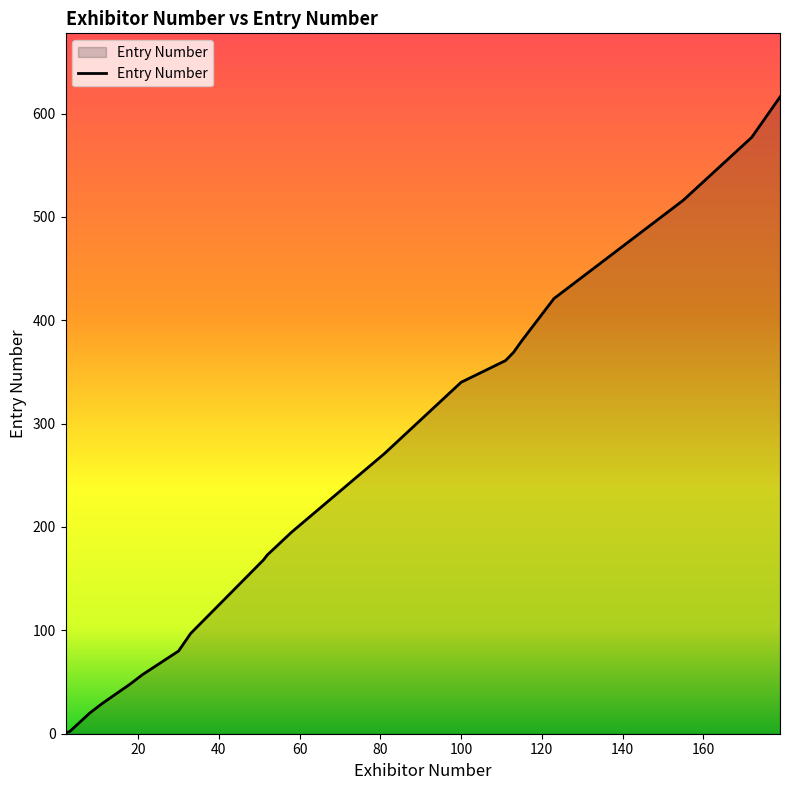

What is the difference between the maximum and minimum values?

615